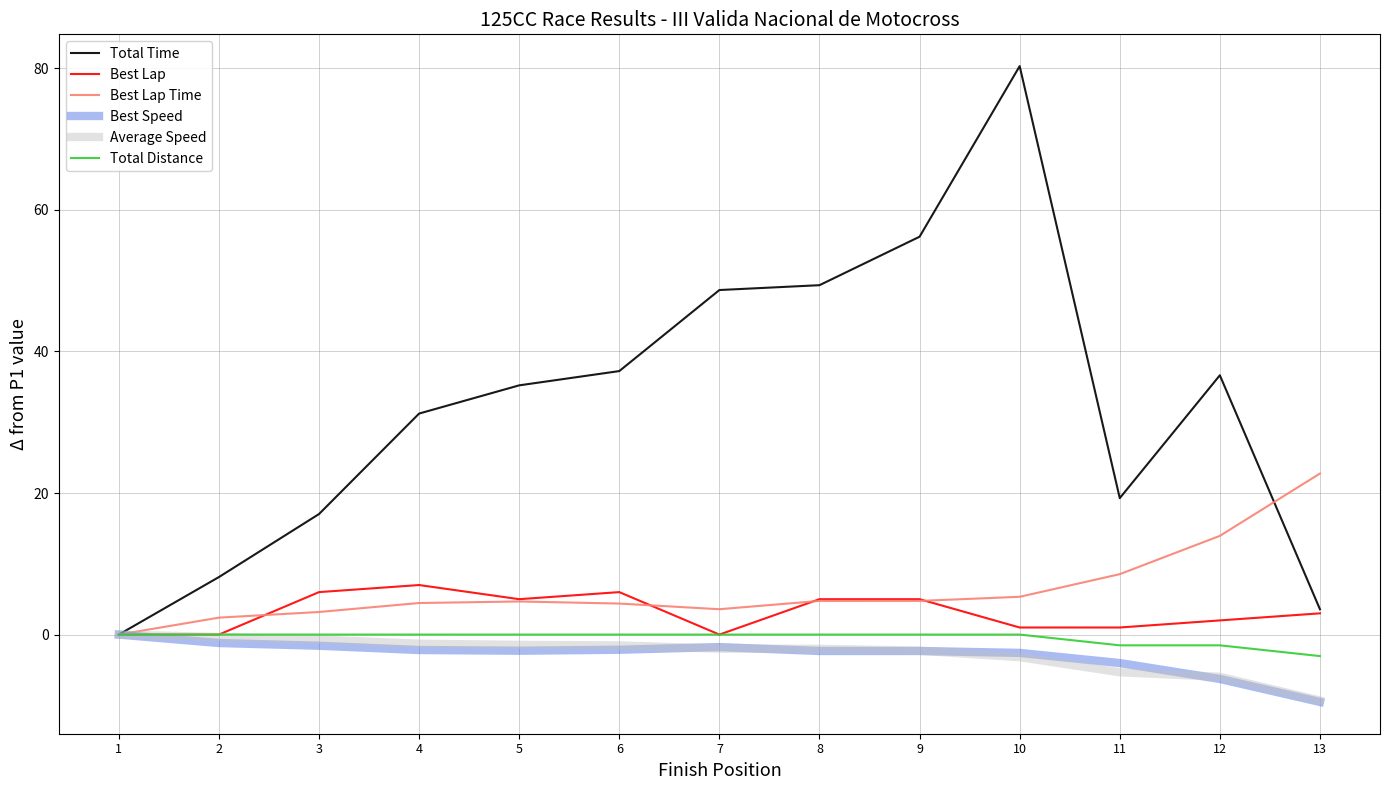

Which category has the highest value across all series?

10